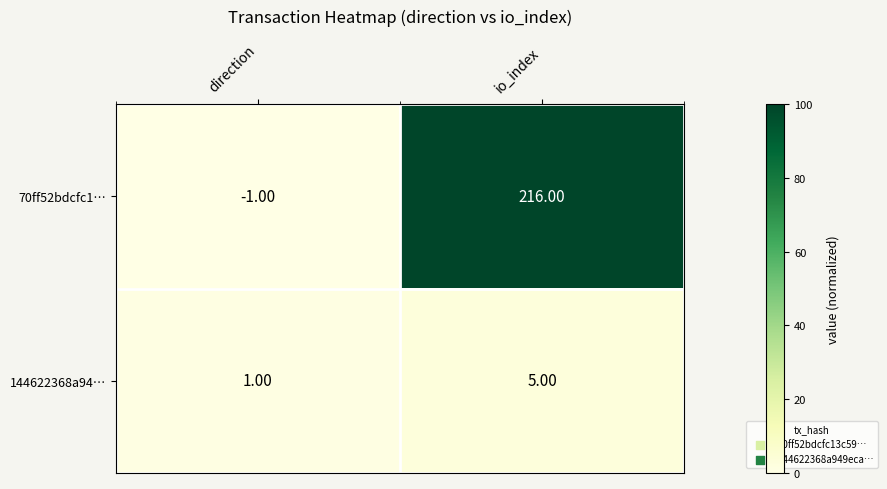

Where is 70ff52bdcfc1… nearest to the value 107?

direction